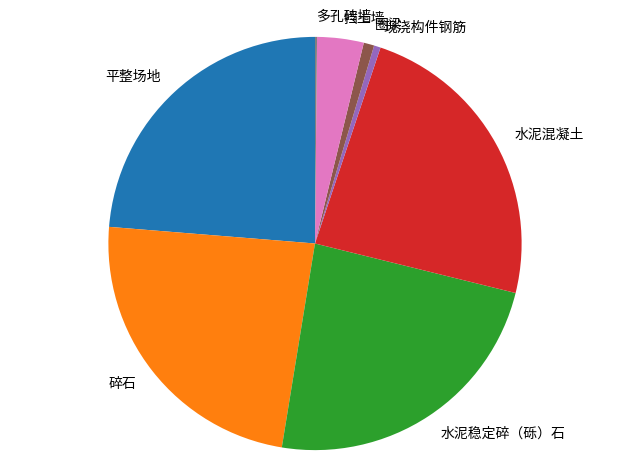

Is there any slice that represents more than half of the pie?

No